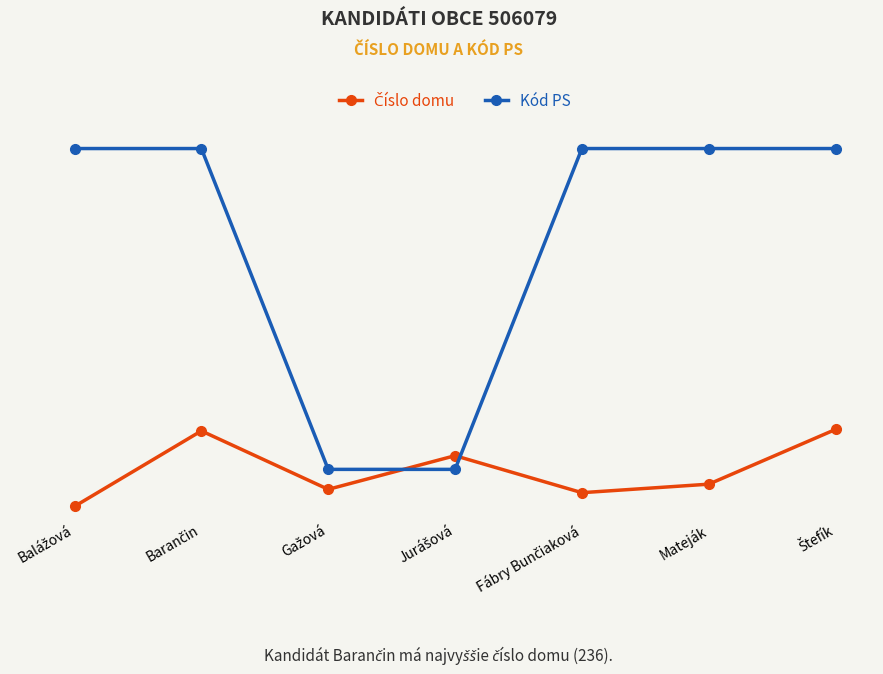

How many times do Číslo domu and Kód PS cross each other?

2